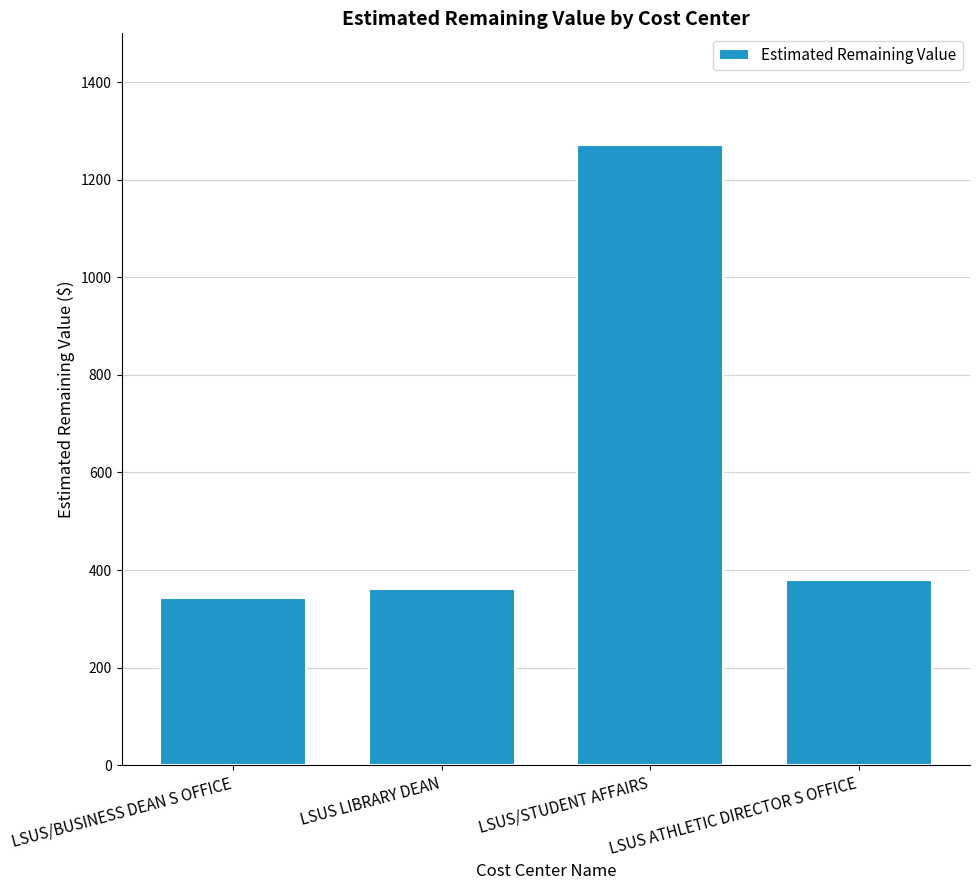

True or false: the data shows 361.8 at LSUS LIBRARY DEAN.

True